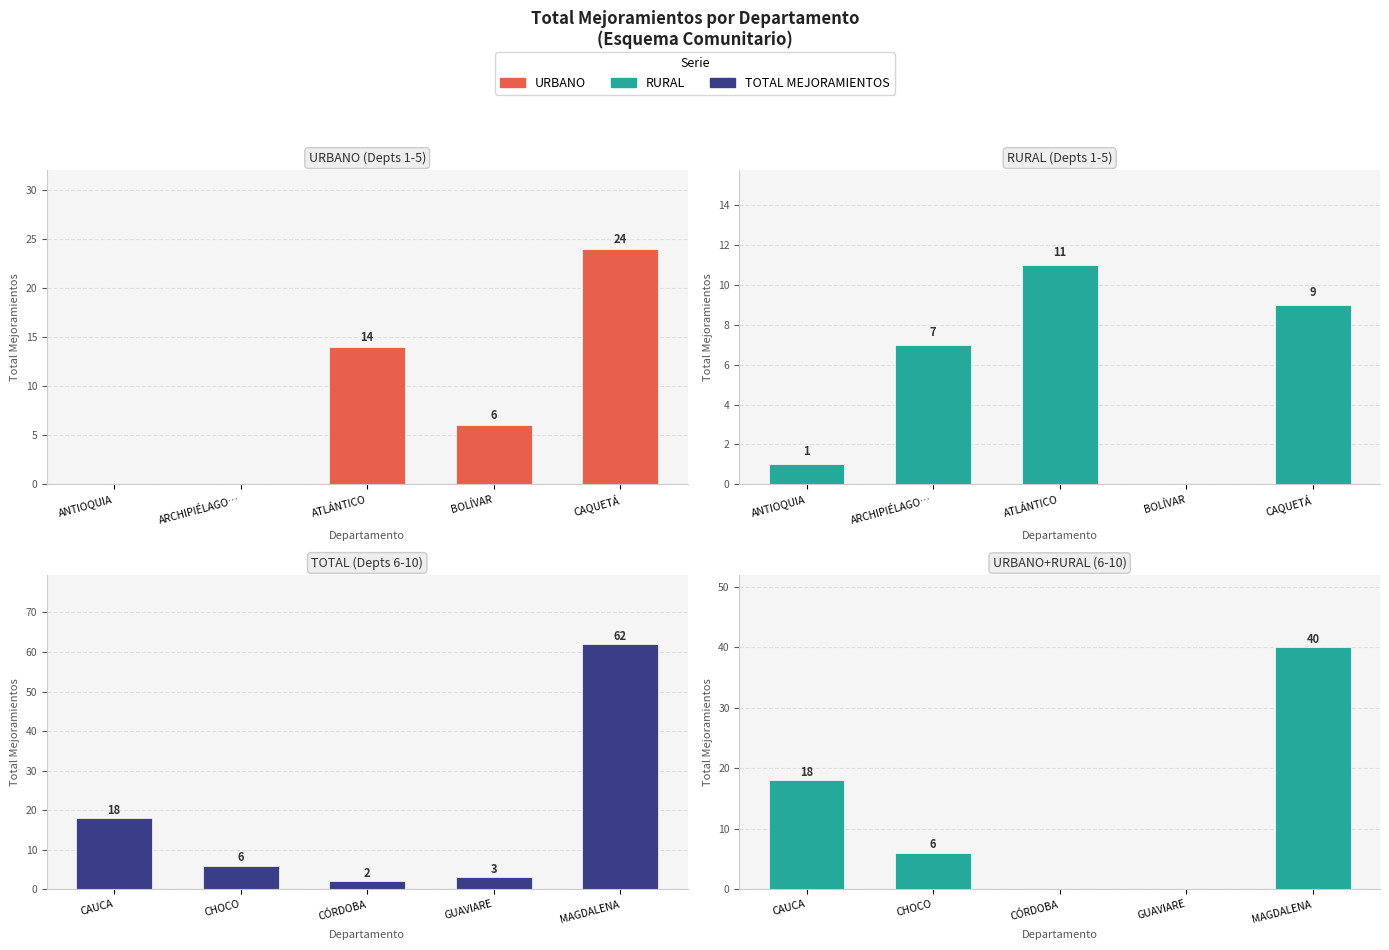

Does the chart contain any negative values?

No